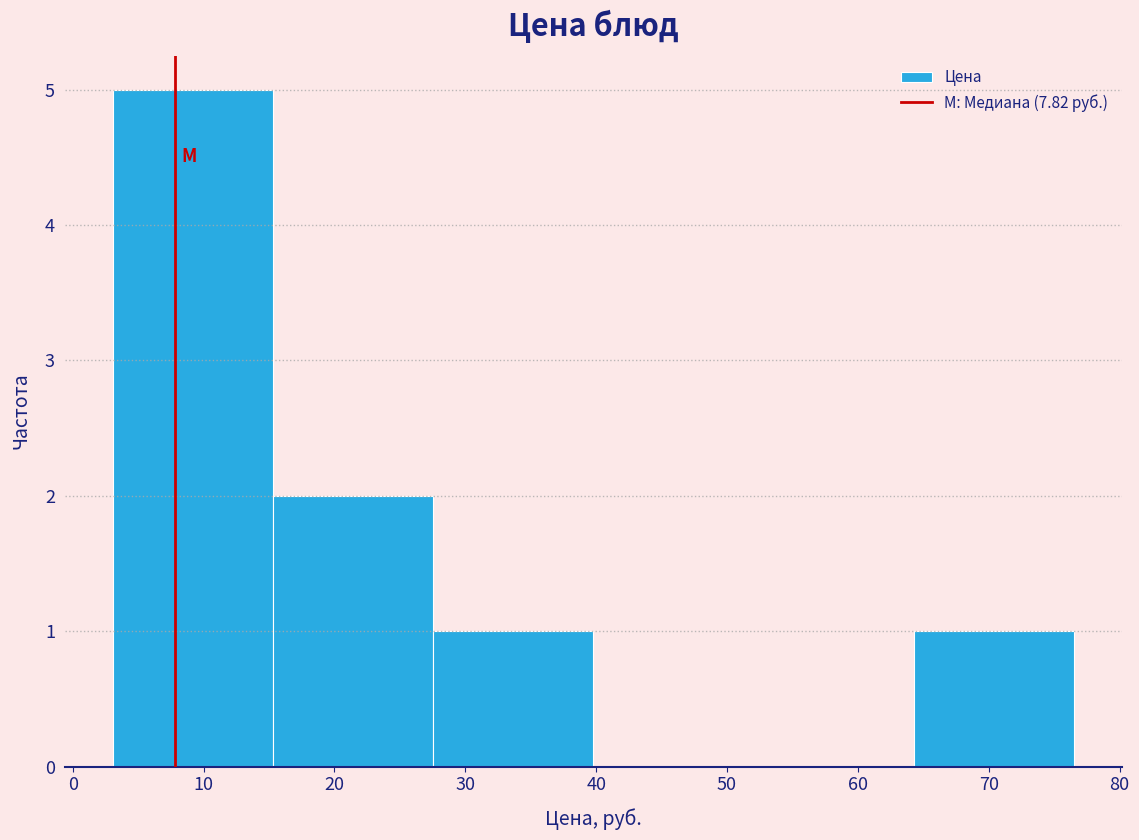

Reading left to right, transcribe this chart: for each bar, give the range it covers on the x-axis and its height. Neither the bar edges nor the heights are printed on the chart, so give them approximately, as read against the axes.

3 to 15: 5
15 to 28: 2
28 to 40: 1
40 to 52: 0
52 to 64: 0
64 to 77: 1